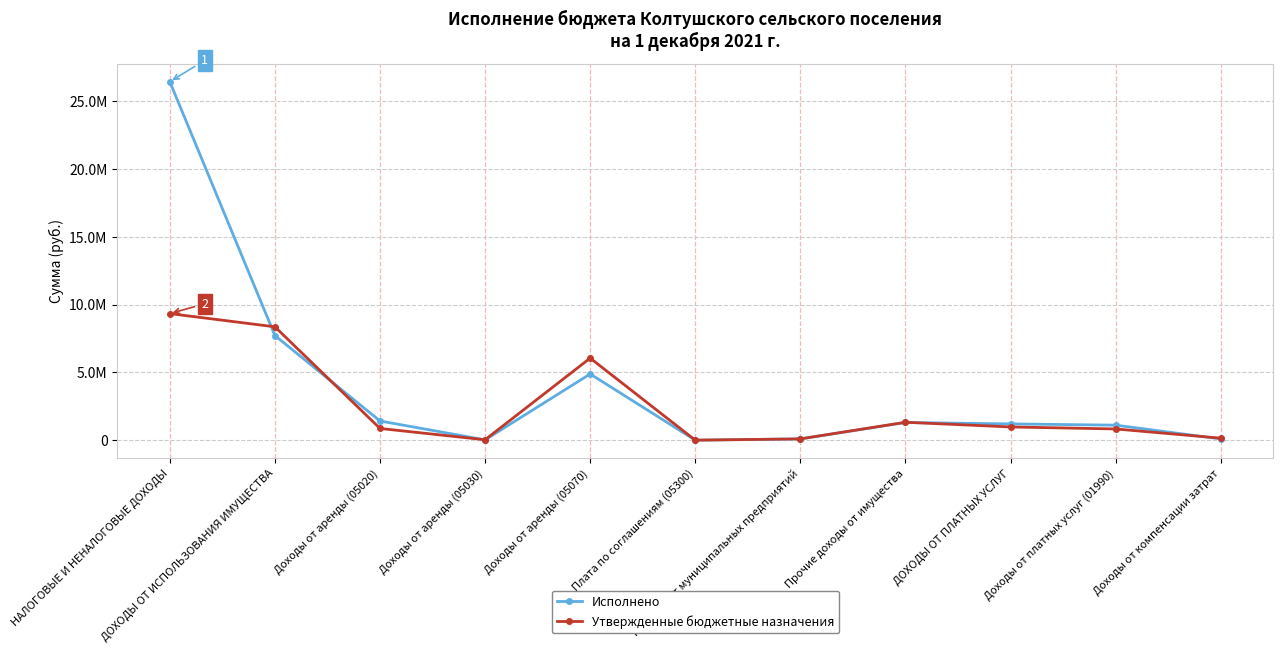

What is the difference between the maximum and minimum values in the Утвержденные бюджетные назначения series?

9333990.6